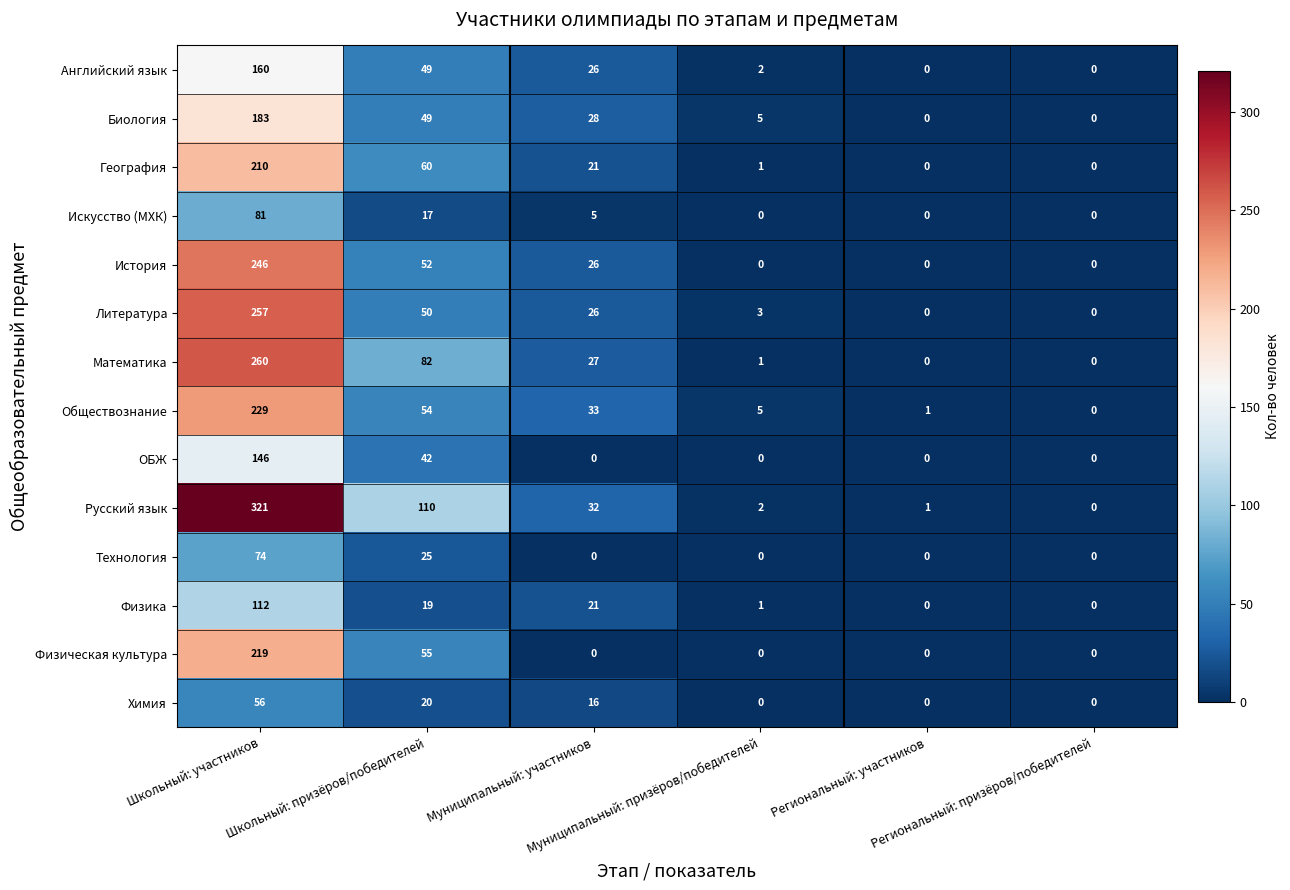

List the series in order of their peak value, highest first.

Русский язык, Математика, Литература, История, Обществознание, Физическая культура, География, Биология, Английский язык, ОБЖ, Физика, Искусство (МХК), Технология, Химия